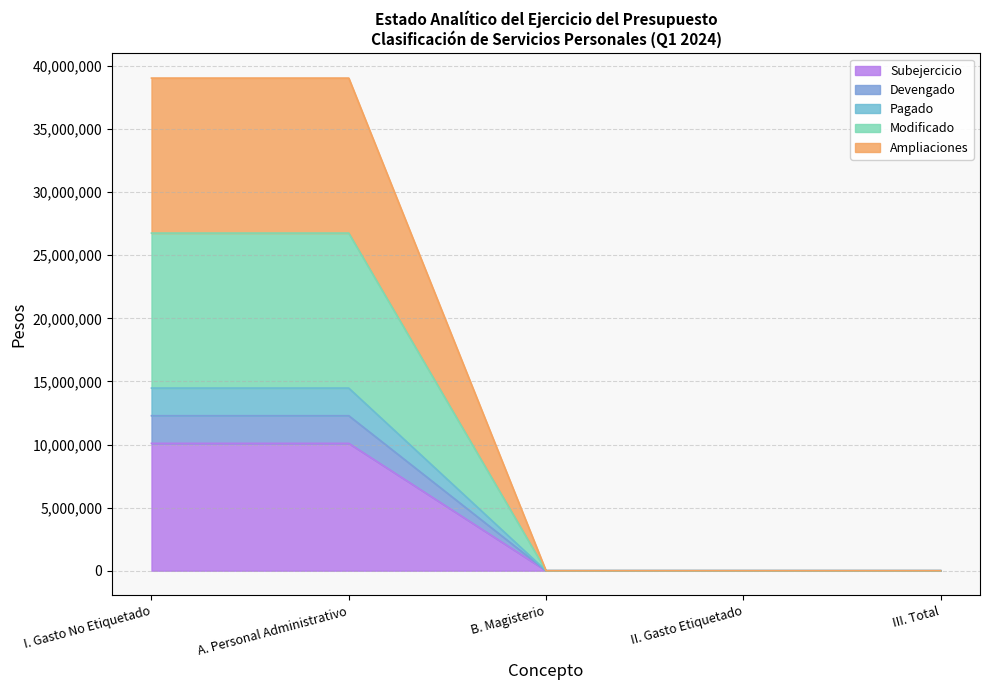

What is the maximum value for Subejercicio?

10093235.9